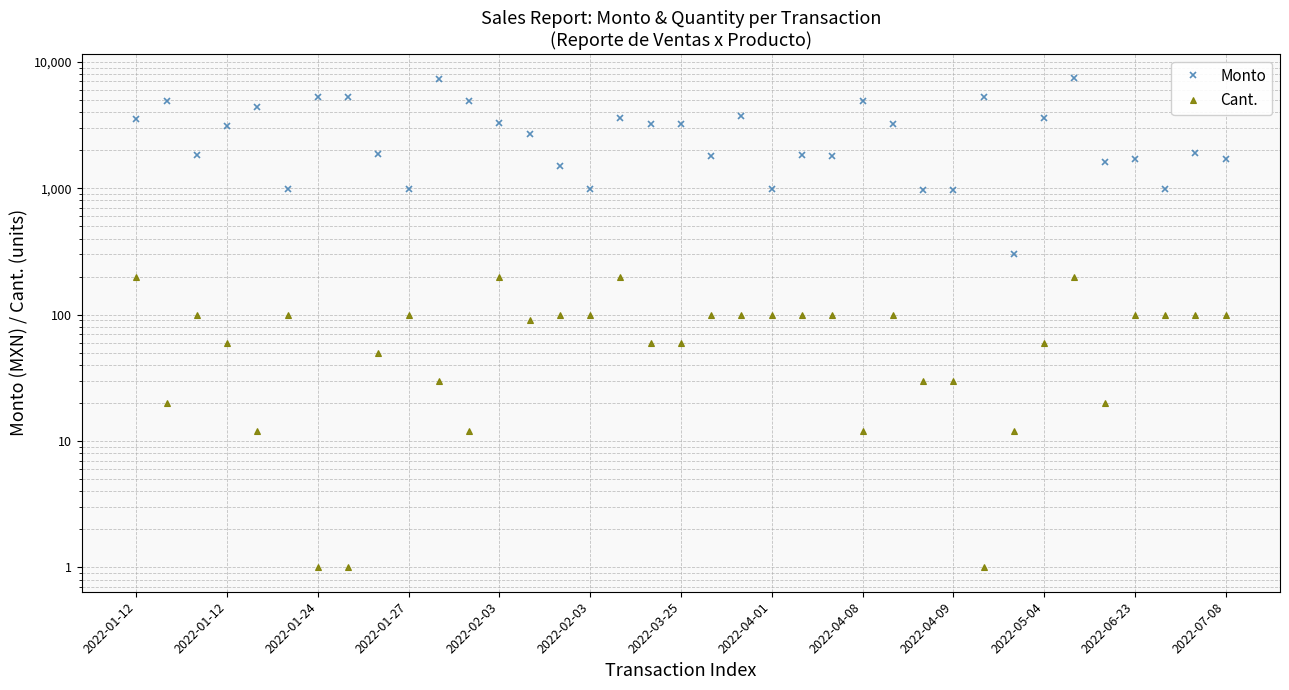

Rank the series at 28 from highest to lowest value.

Monto, Cant.